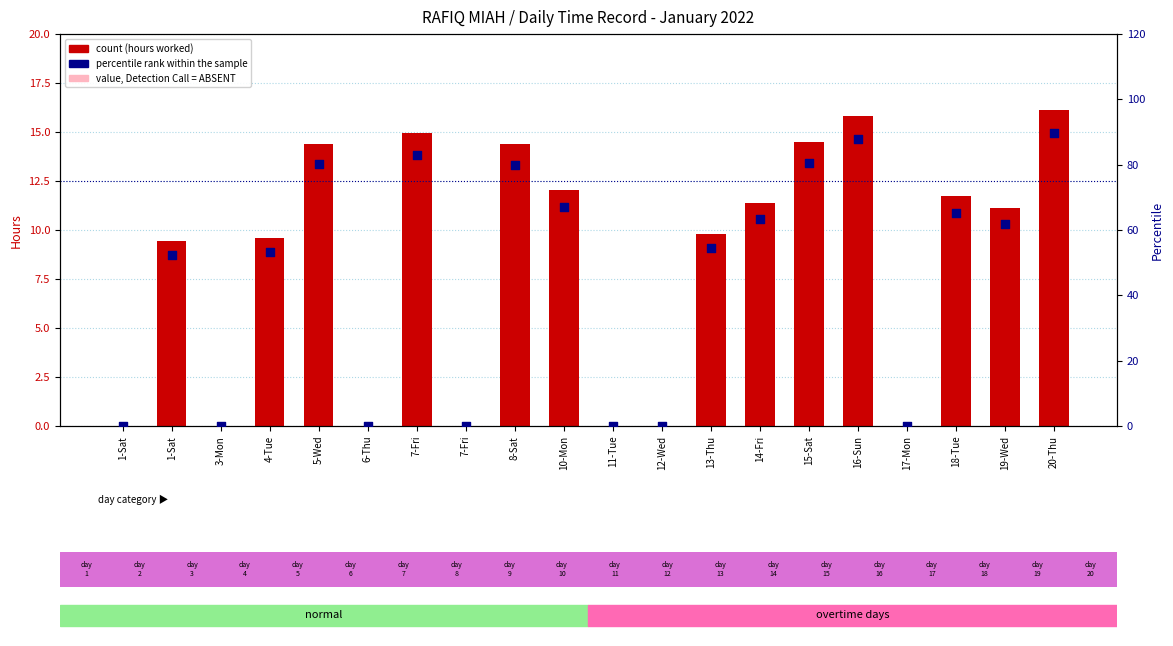

Which series has the widest spread of Y values?

percentile rank within the sample